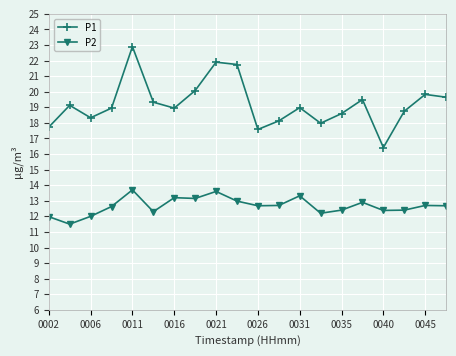

What is the difference between the second highest and second lowest values in the P2 series?

1.6